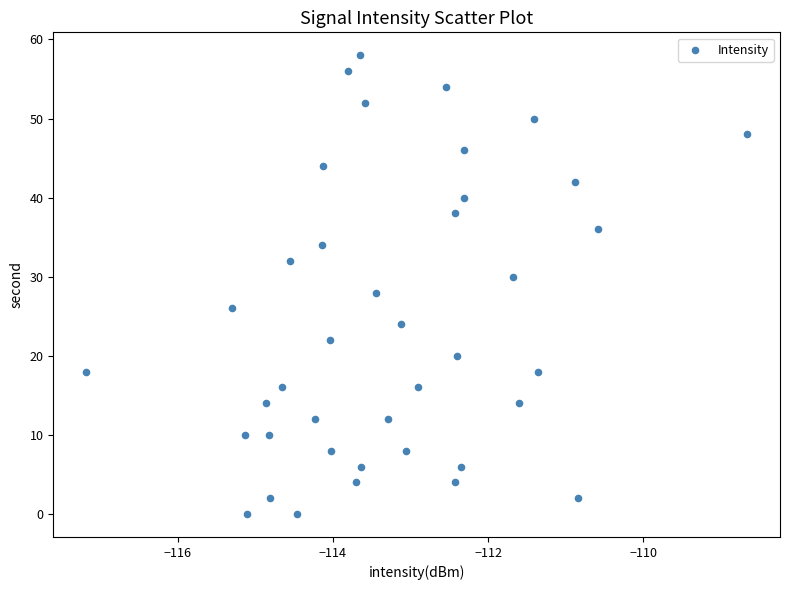

What is the range of Y values (max minus min)?

58